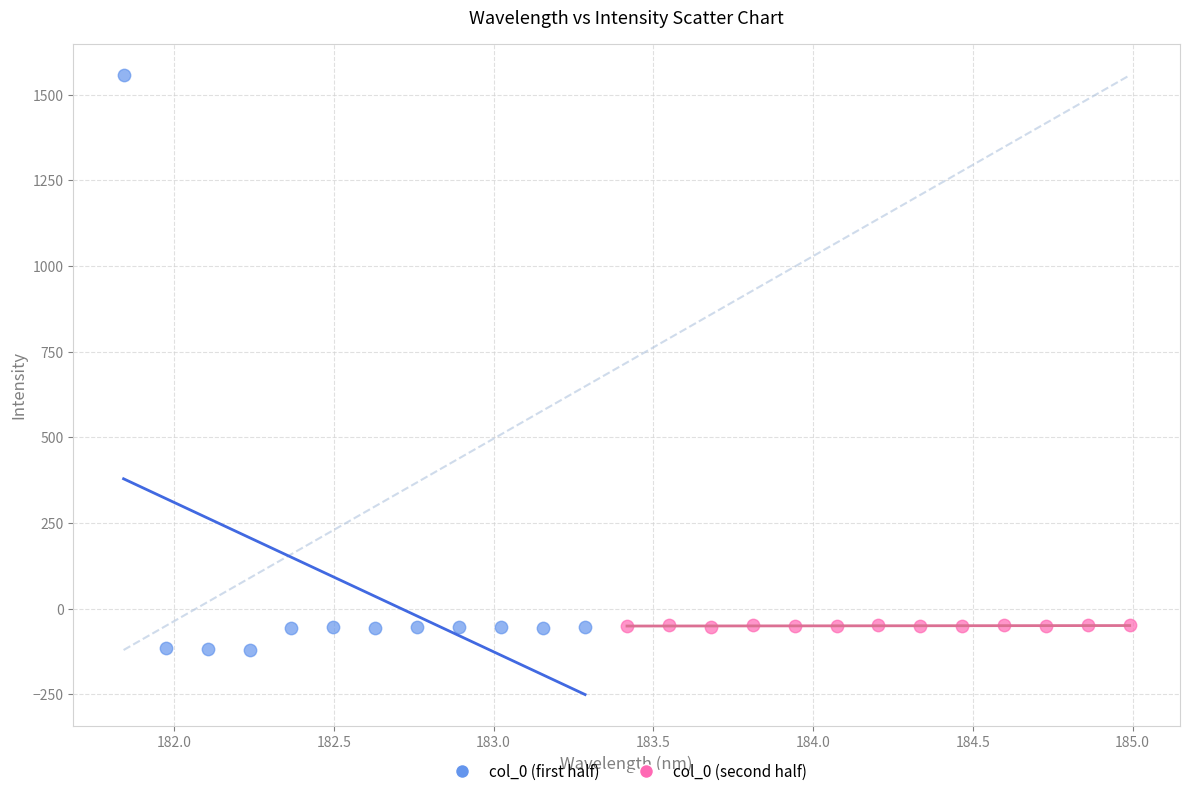

What are all the series names shown in the legend?

col_0 (first half), col_0 (second half)